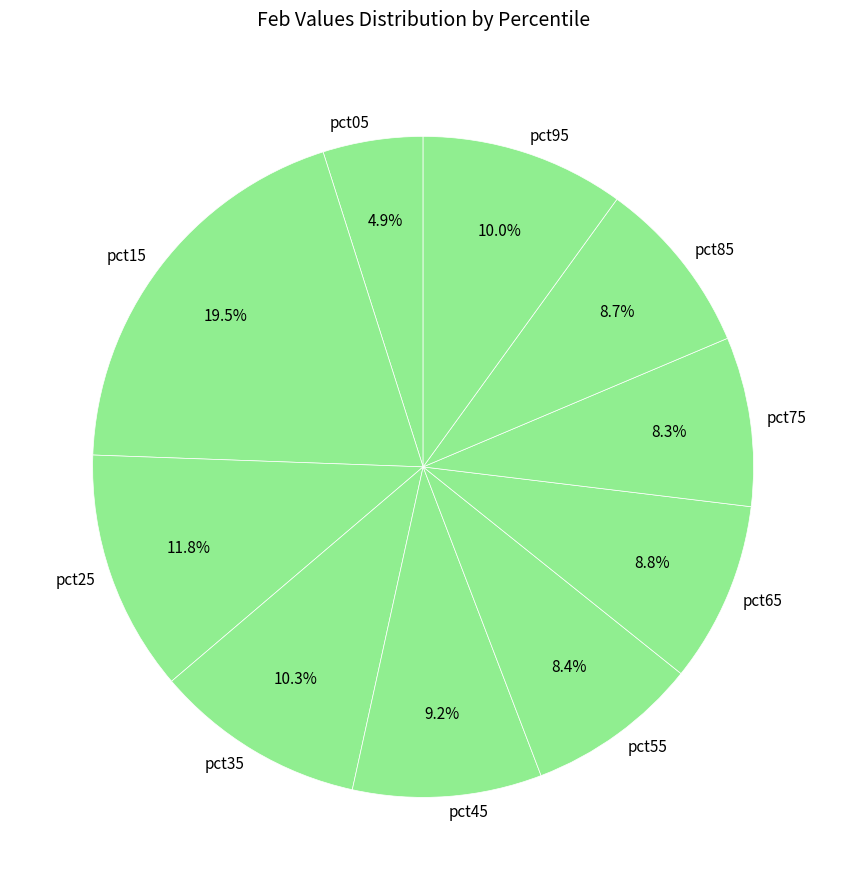

To the nearest percent, what is the average slice percentage?

10%